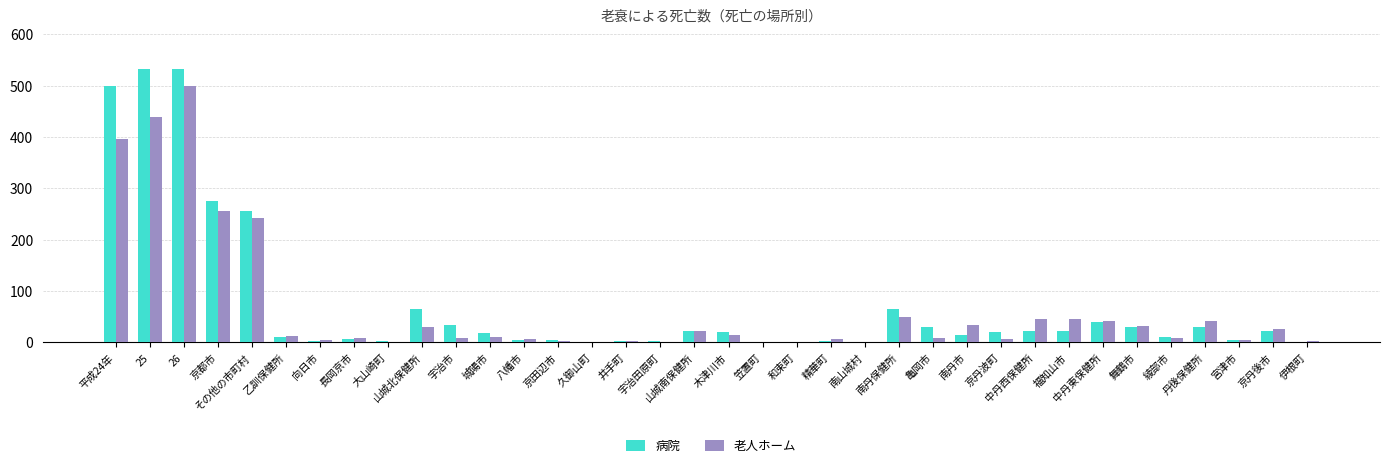

Count the number of categories in the chart.

36